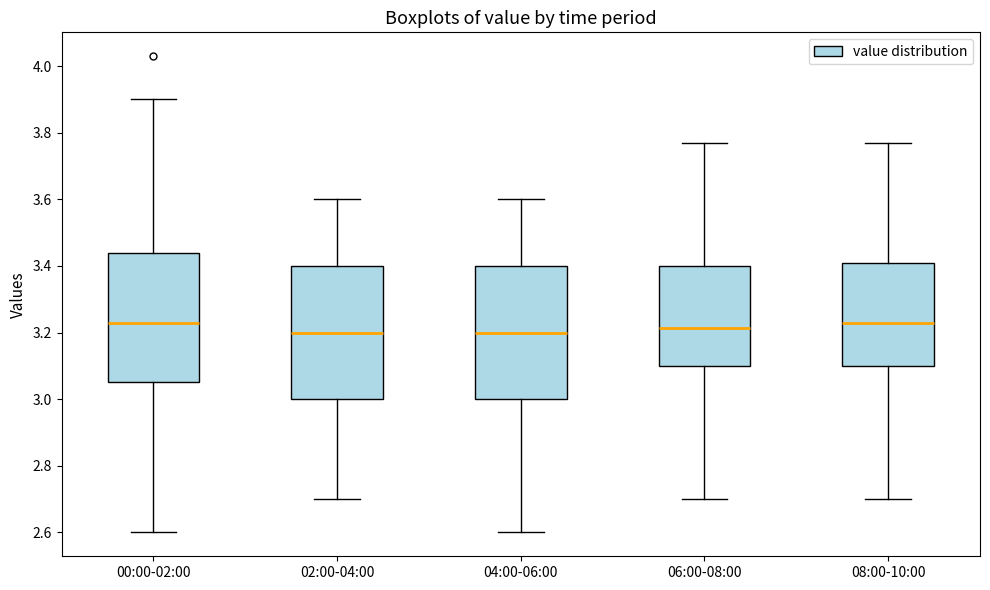

Reading left to right, transcribe this box plot: for each box, give where its median line is, the range the box spans, and where its two whiskers end, as read against the y-axis. The values are not printed on the chart, so give them approximately, as read against the axis.

00:00-02:00: median 3.24, box 3.06 to 3.44, whiskers 2.60 to 3.90
02:00-04:00: median 3.20, box 3.00 to 3.40, whiskers 2.70 to 3.60
04:00-06:00: median 3.20, box 3.00 to 3.40, whiskers 2.60 to 3.60
06:00-08:00: median 3.22, box 3.10 to 3.40, whiskers 2.70 to 3.78
08:00-10:00: median 3.24, box 3.10 to 3.40, whiskers 2.70 to 3.78